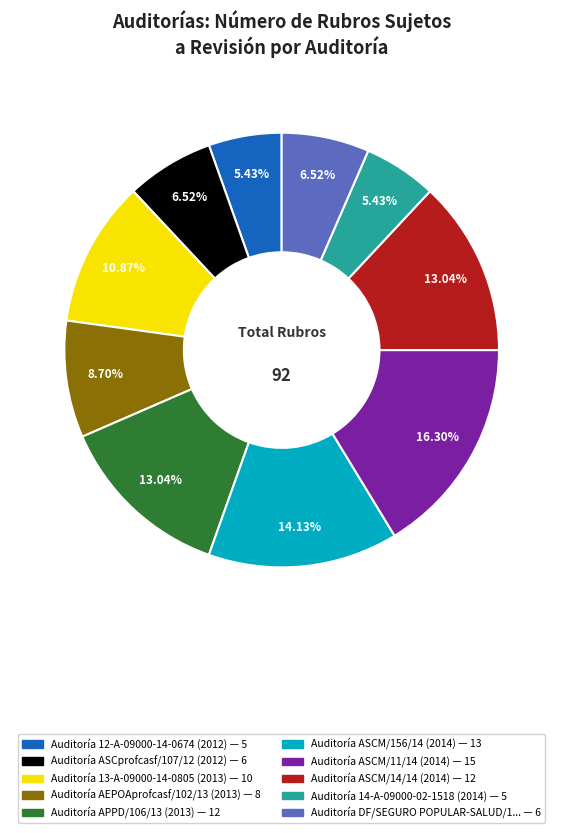

Is there a majority slice in this chart?

No